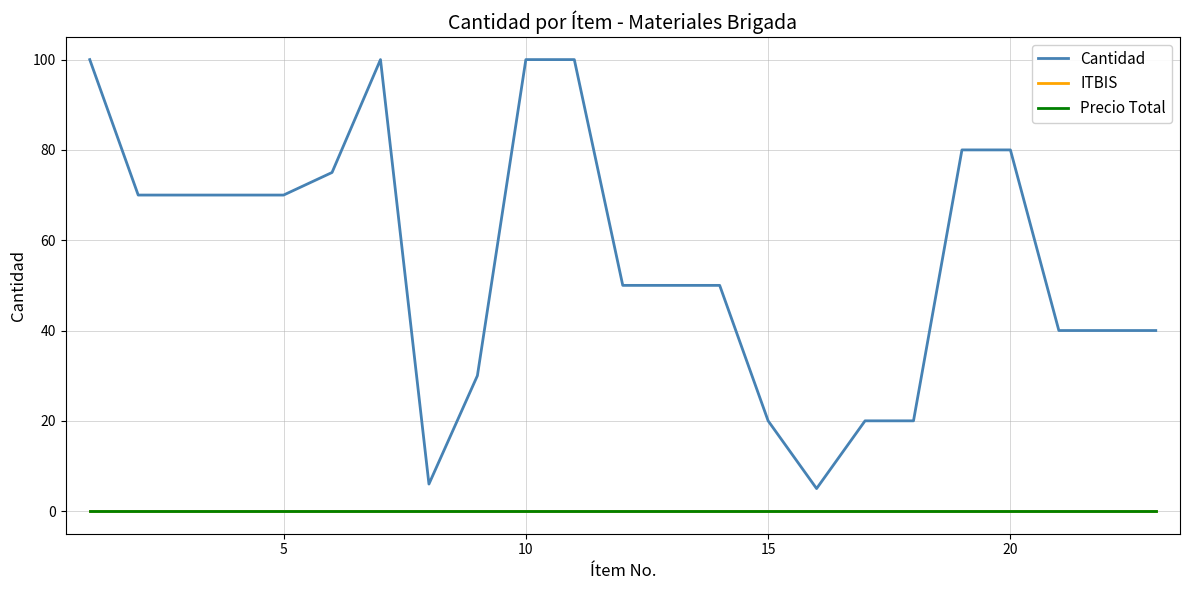

Does the chart display data point markers on the line(s)?

No